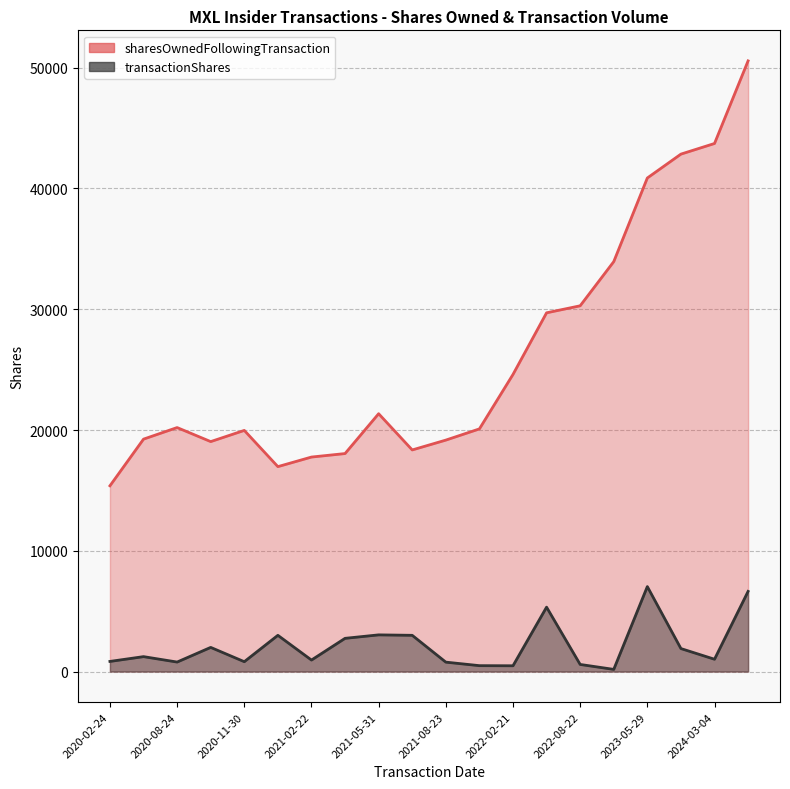

At which category is the sum across all series the highest?

2024-05-27